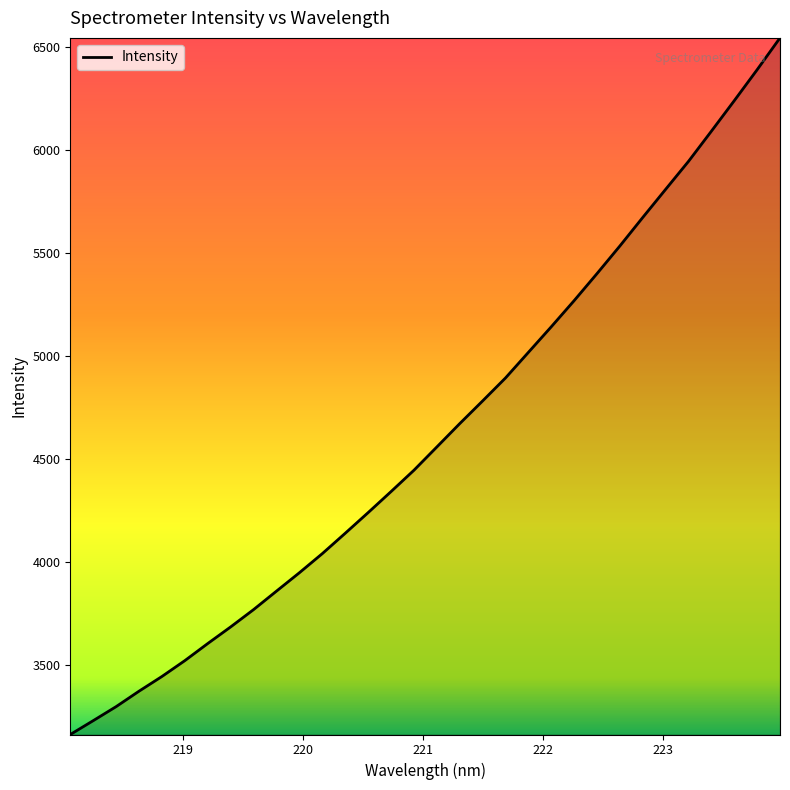

Does the chart display data point markers on the line(s)?

No